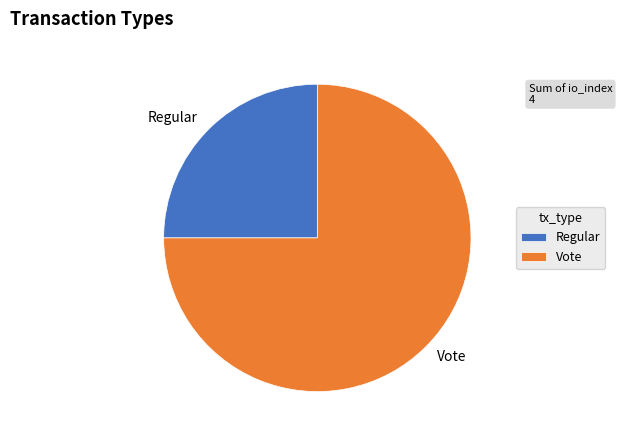

Which category has the smallest portion of the pie?

Regular